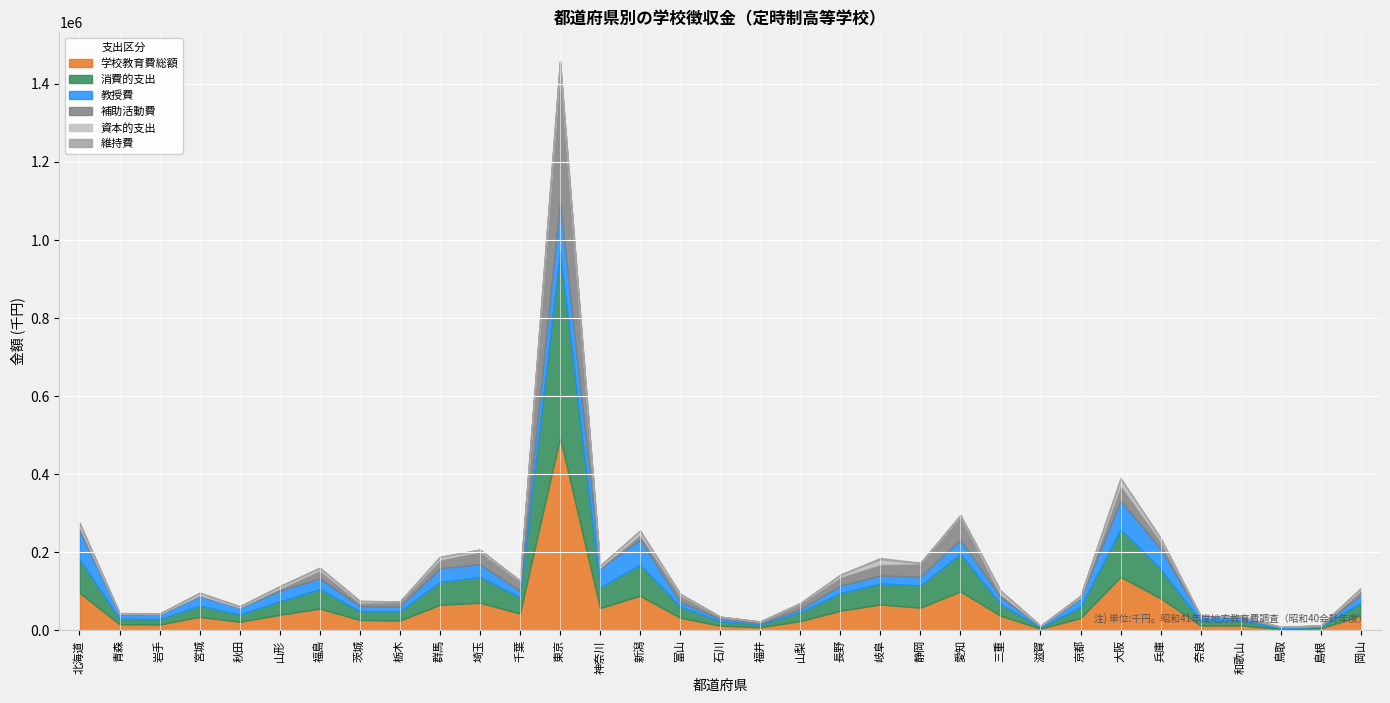

How many interior local peaks does the 補助活動費 series have?

8